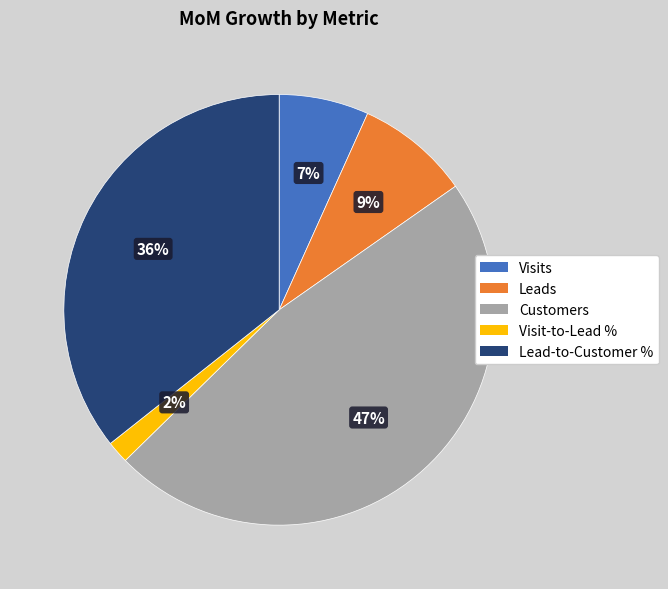

To the nearest percent, what is the difference between the Visit-to-Lead % and Lead-to-Customer % slice percentages?

34%